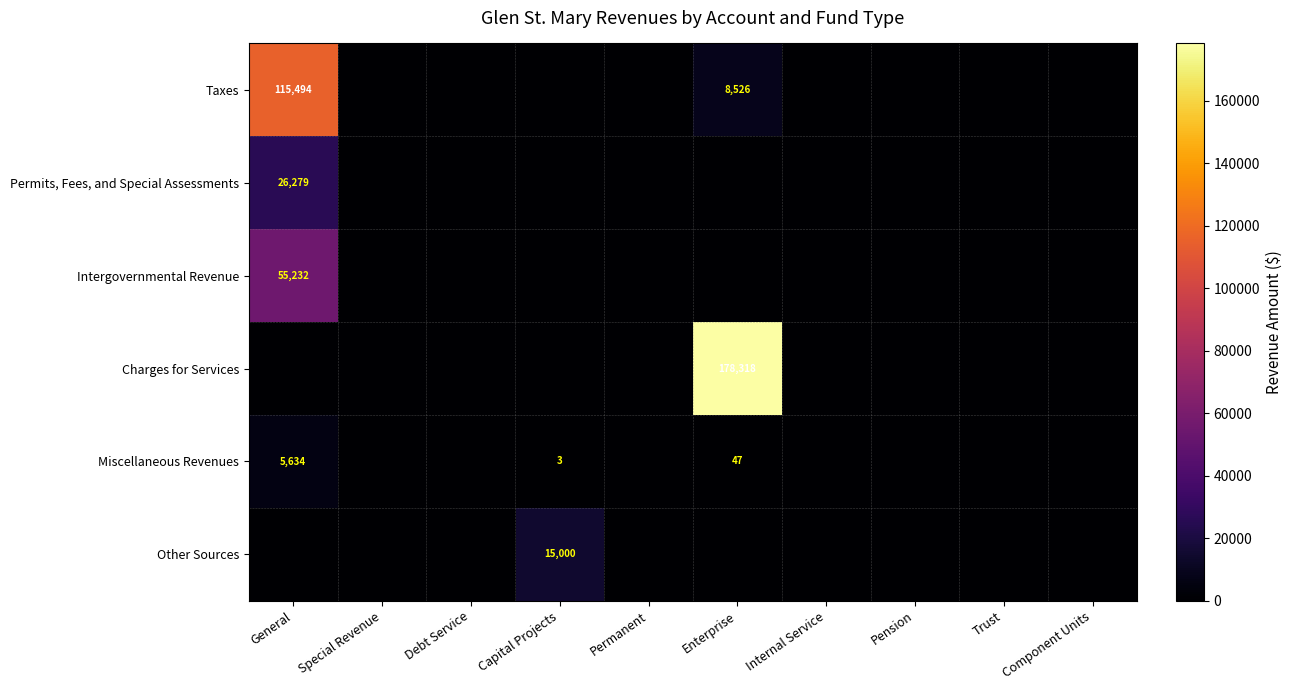

Is it true that Taxes equals 8526 at Enterprise?

True